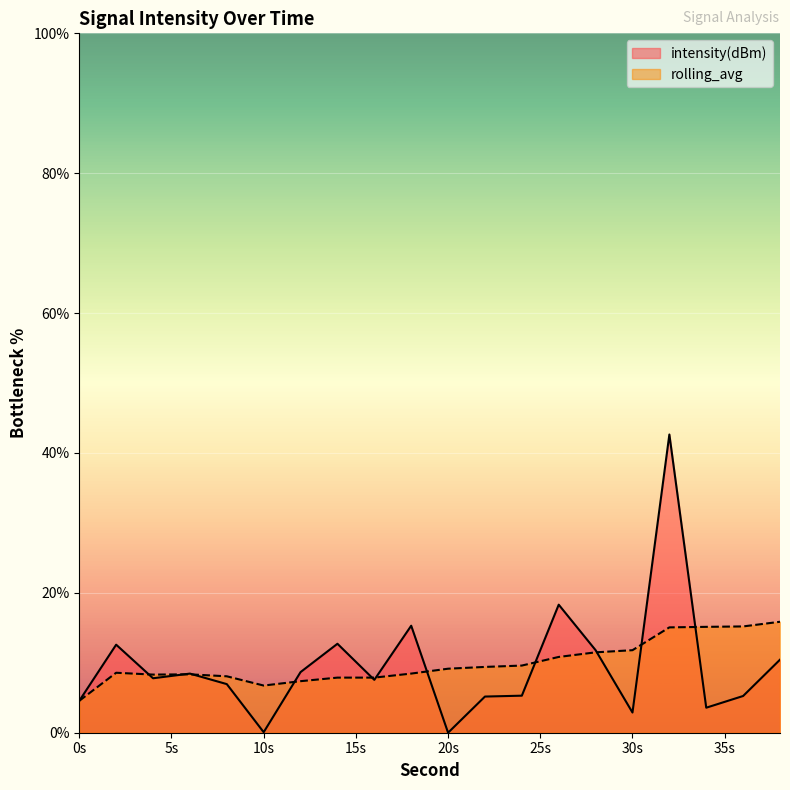

What is the value of the rolling_avg point at the 4th from the left?

8.3